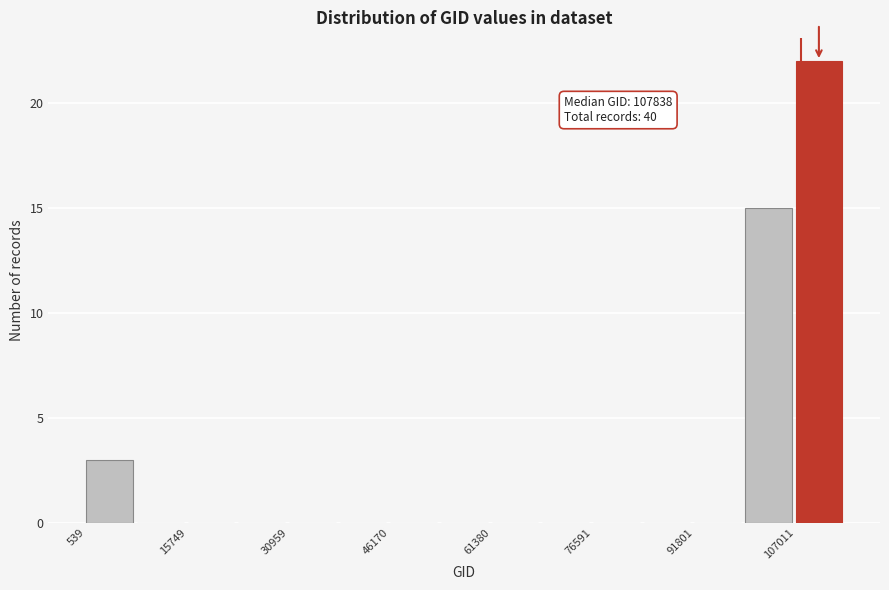

Around what value on the x-axis is the tallest bar? Give the approximate position of its centre, as read against the axis.

110000